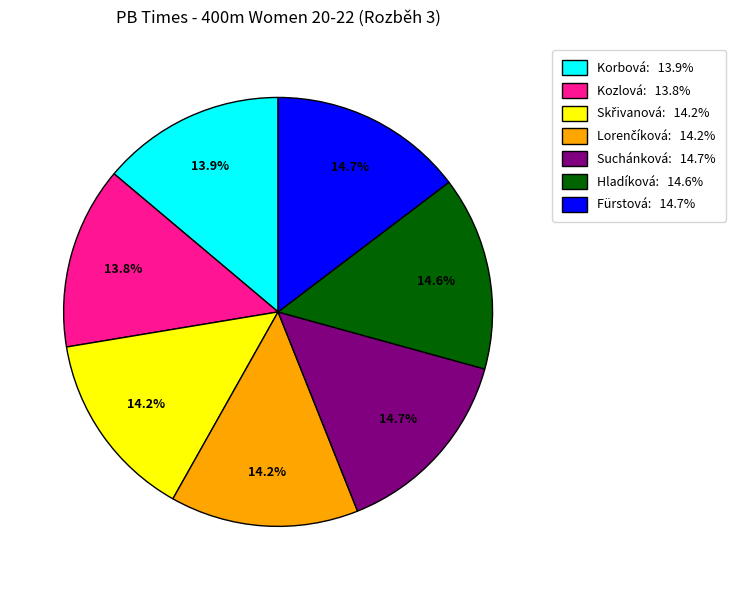

What is the ratio of the value at Hladíková: 14.6% to the value at Fürstová: 14.7%?

1.0